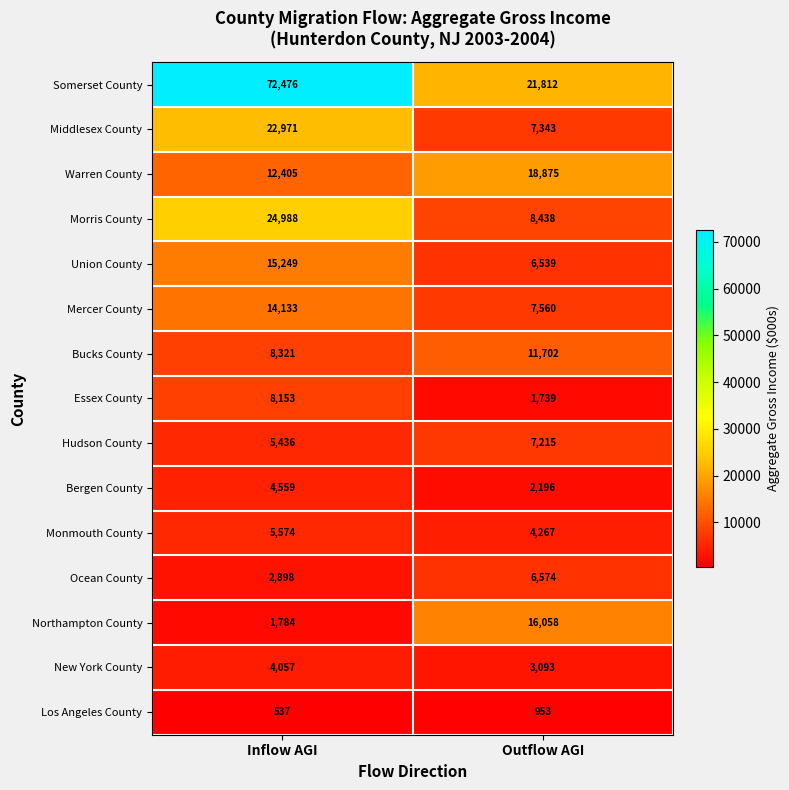

How many categories are shown in the chart?

2